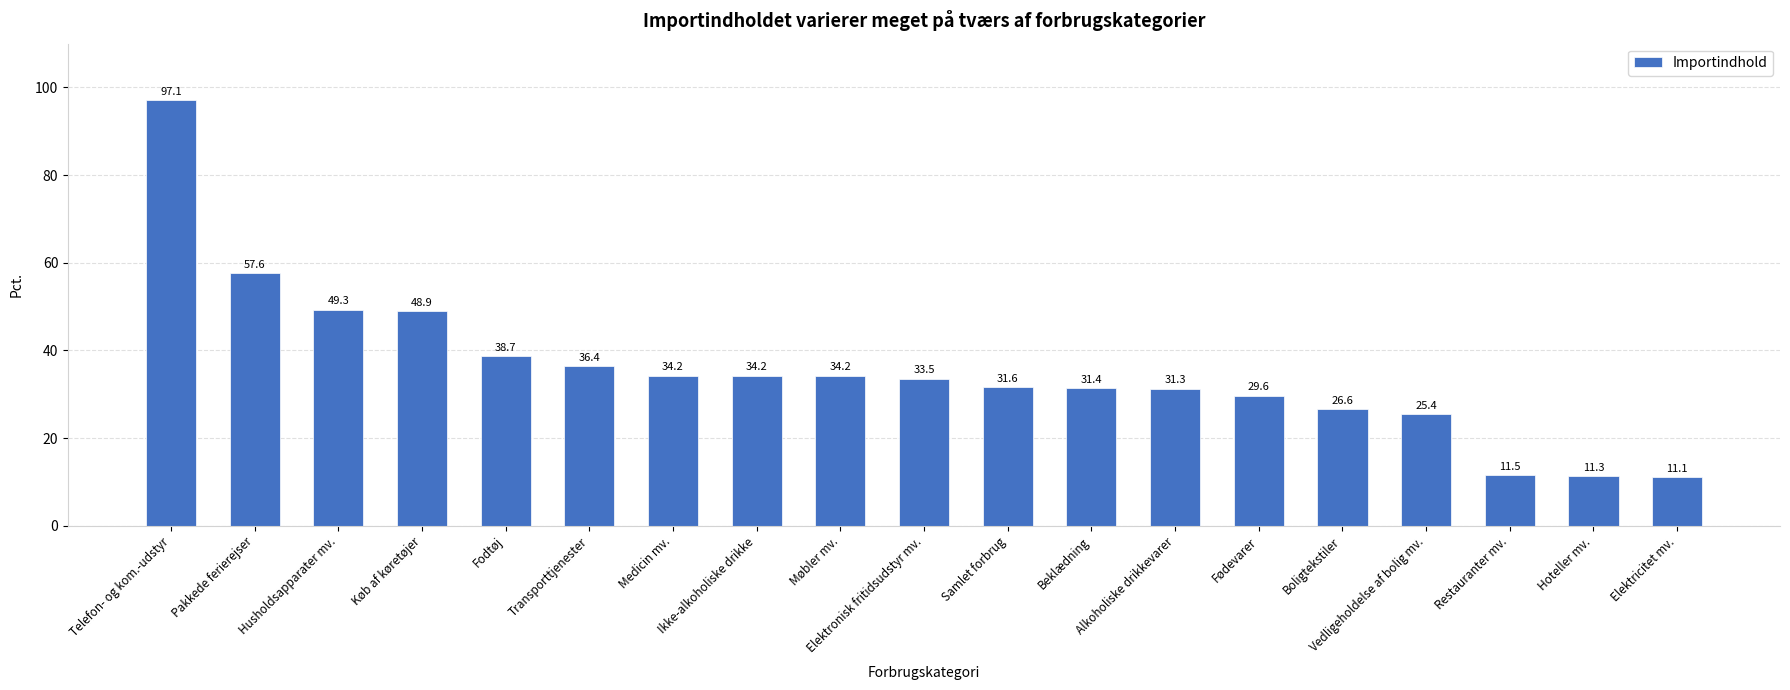

At which label does the data first exceed 33?

Telefon- og kom.-udstyr